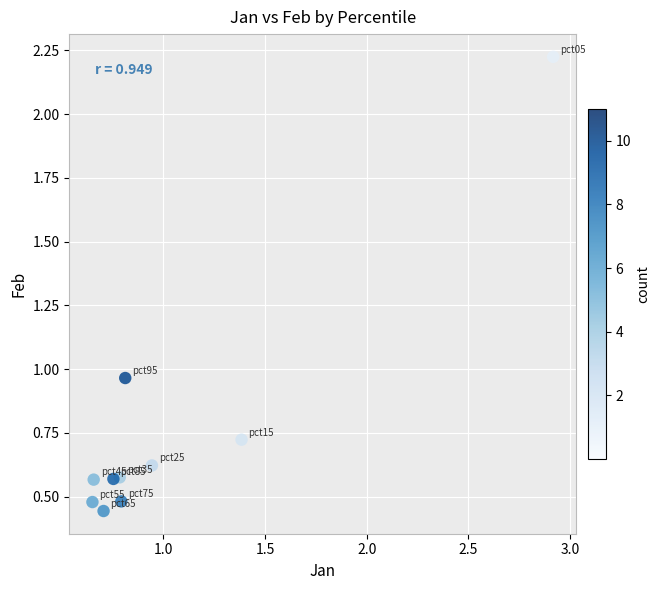

What is the range of X values (max minus min)?

2.3